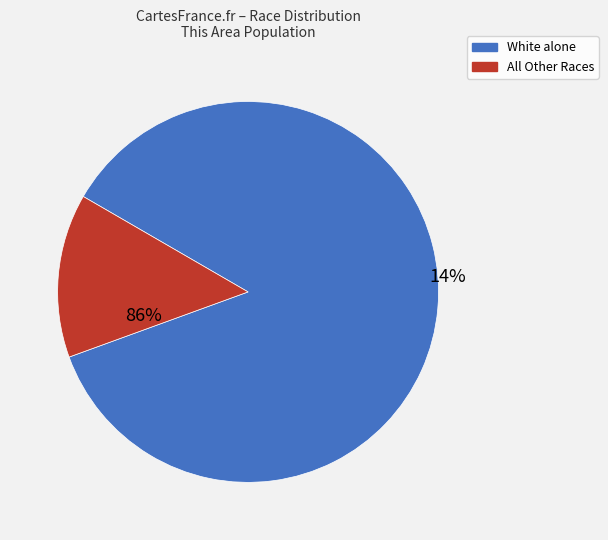

Is it true that Native Hawaiian and Other Pacific is 0% of the pie?

True